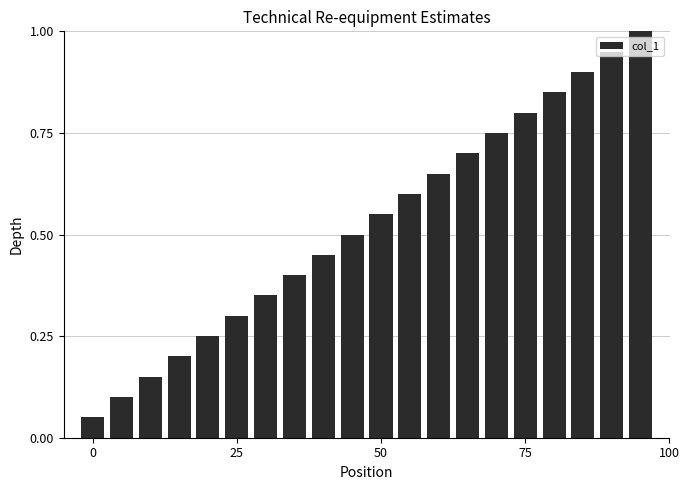

What is the sum of all values?

10.5